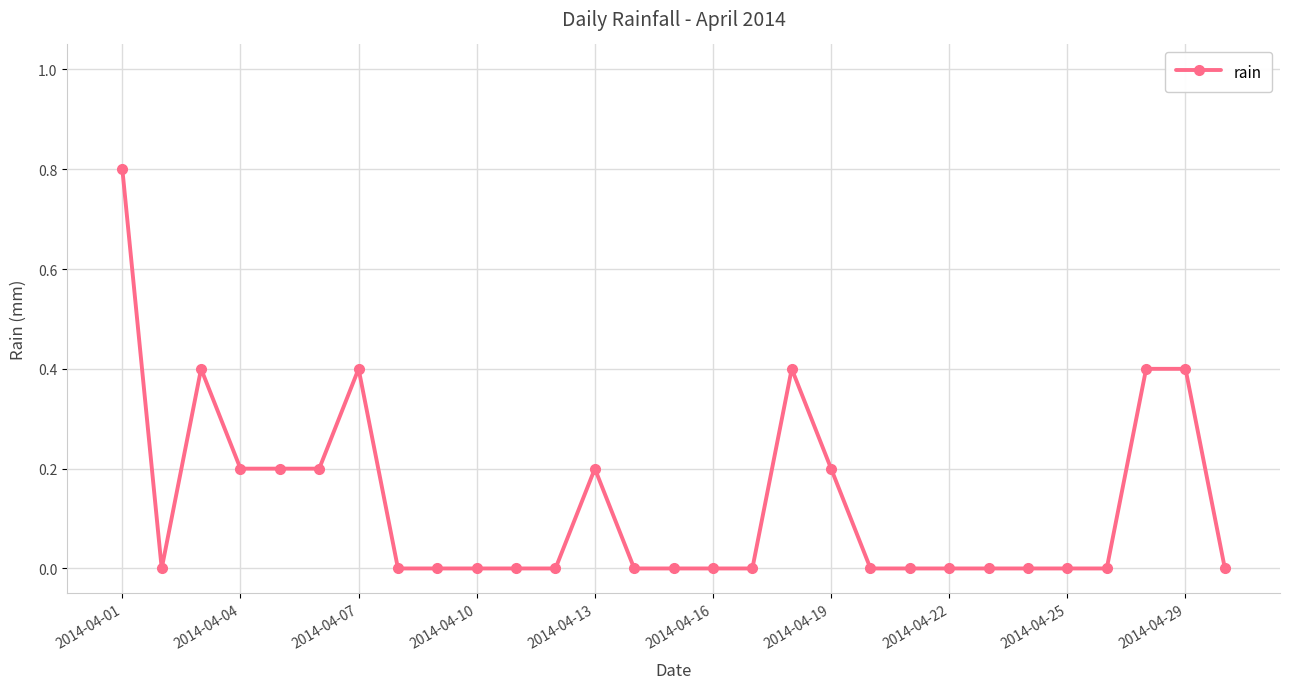

What is the difference between the maximum and minimum values?

0.8